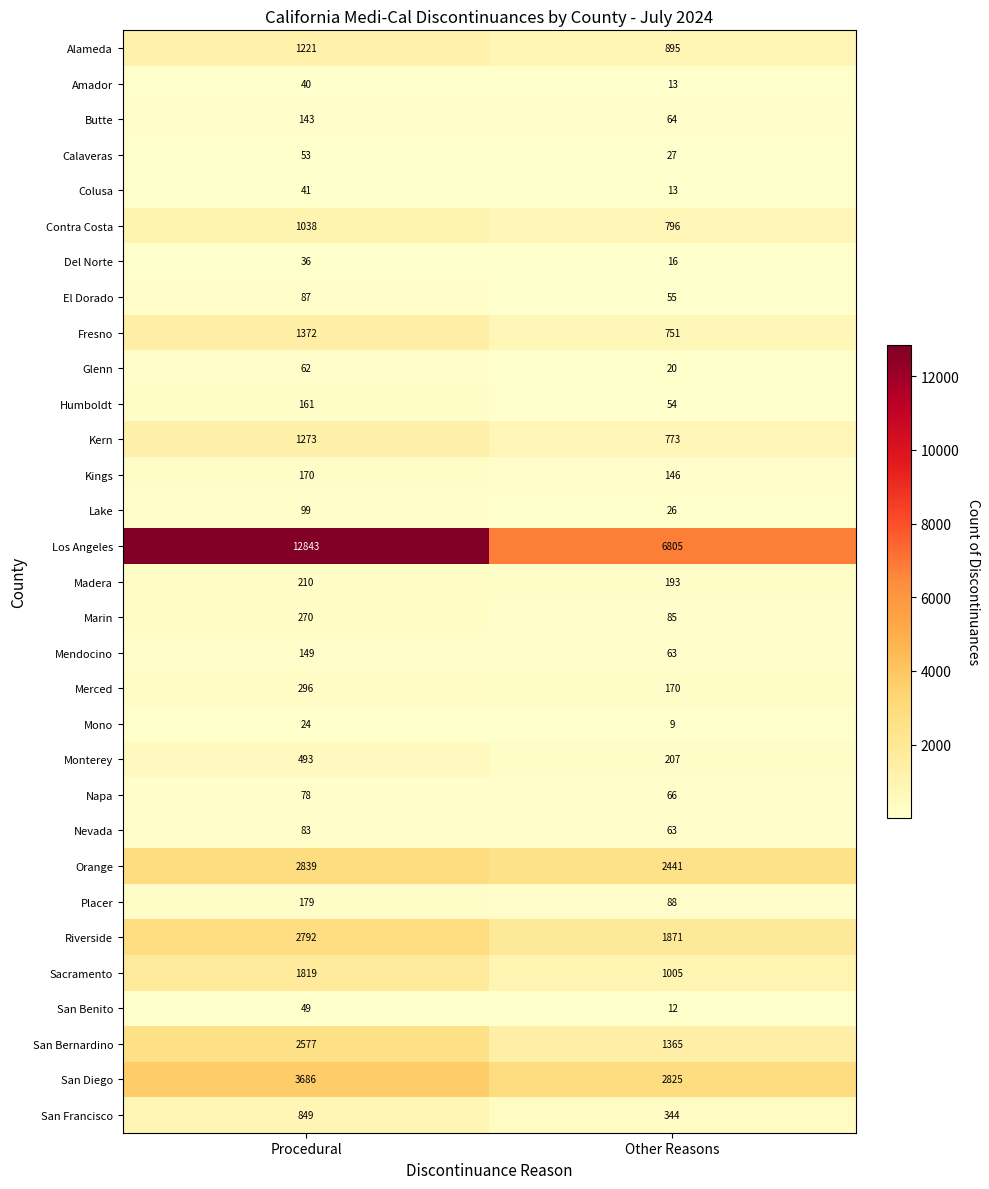

Between Procedural and Other Reasons, which series saw the biggest shift?

Los Angeles